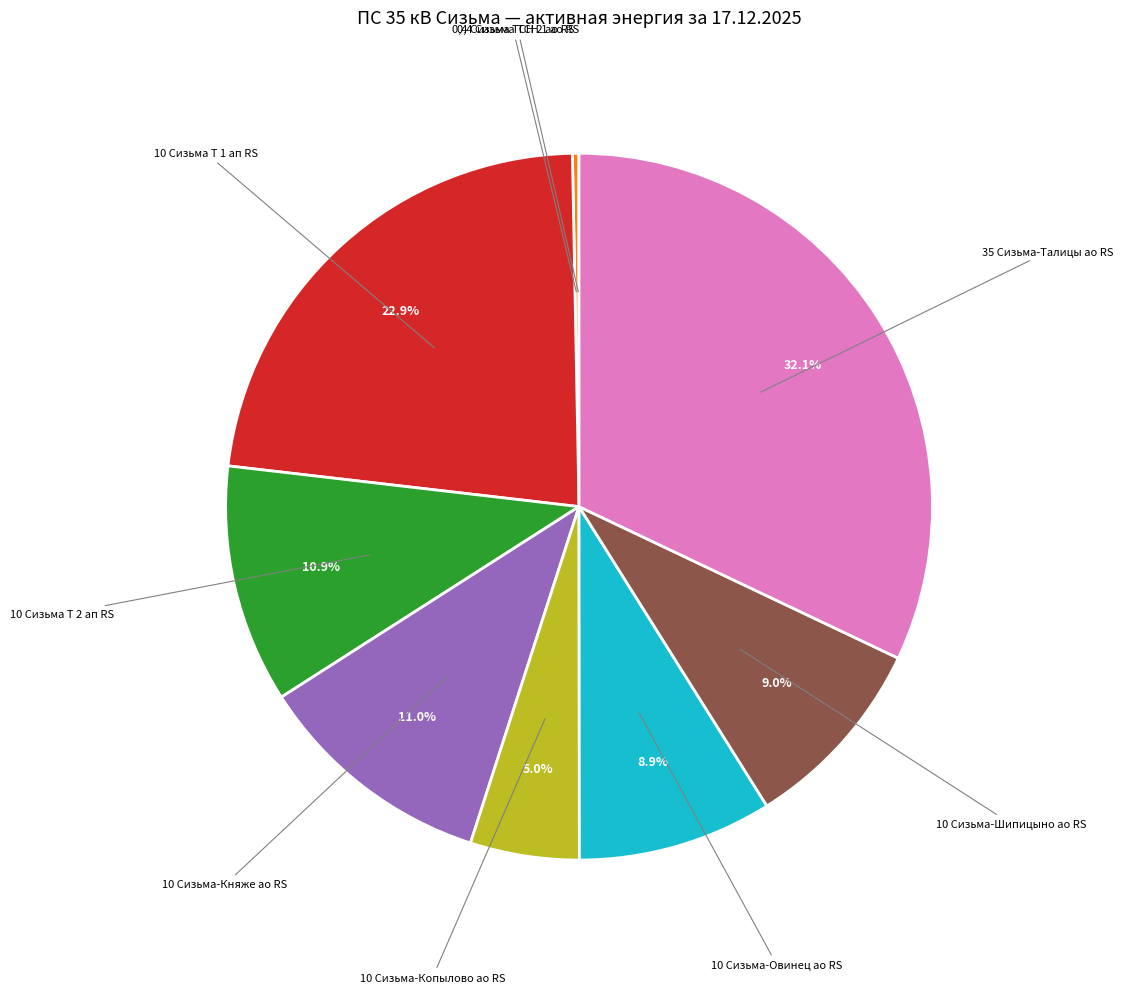

To the nearest percent, what is the difference between the 10 Сизьма Т 2 ап RS and 0,4 Сизьма ТСН 2 ао RS slice percentages?

11%